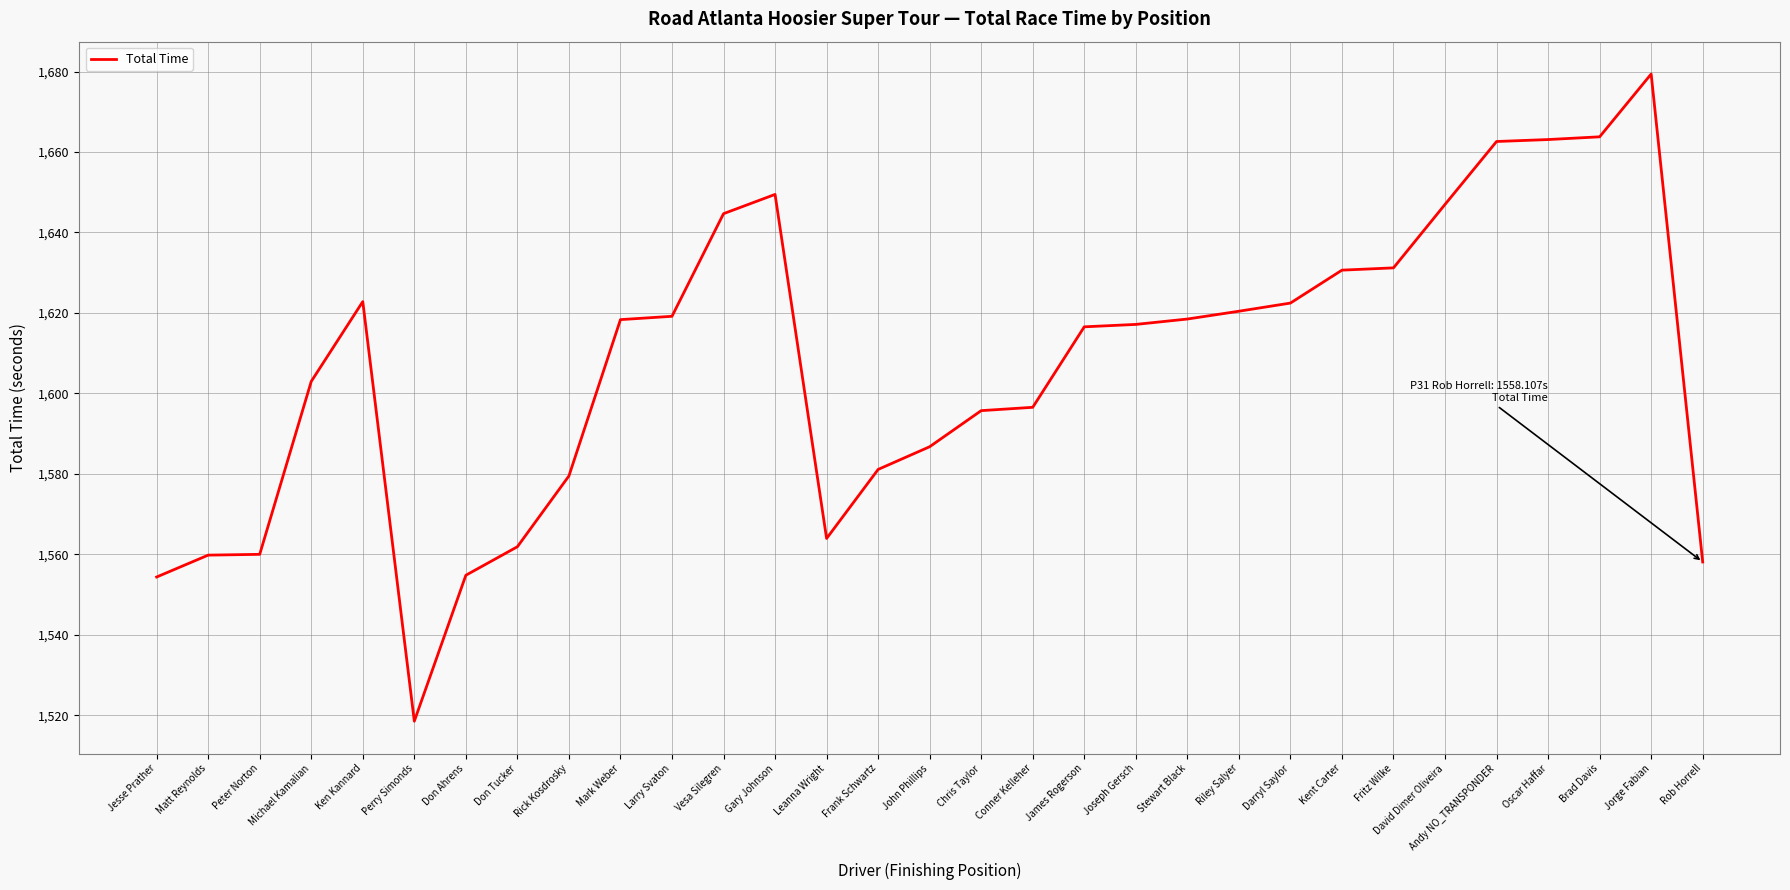

Does the chart display data point markers on the line(s)?

No